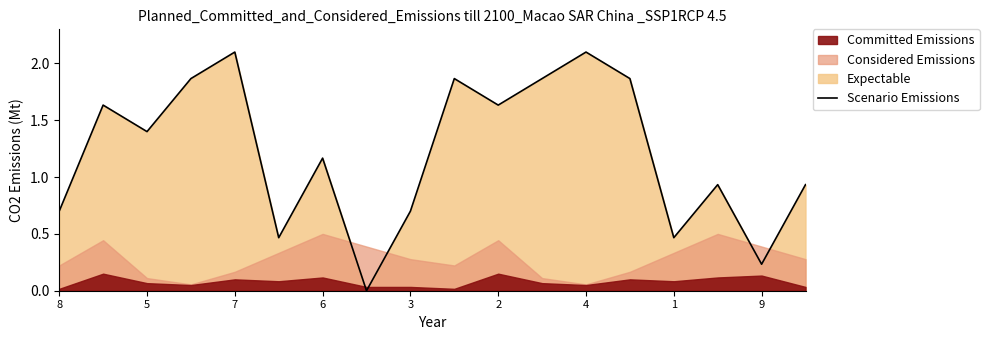

How many lines are shown in the chart?

1